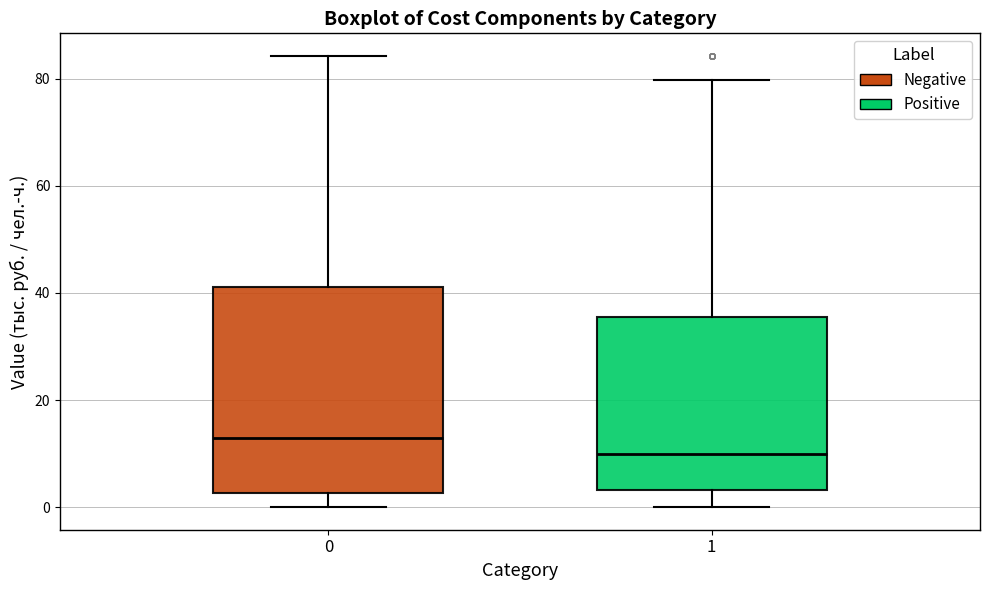

Reading left to right, read every box against the y-axis: the position of its median line, the range the box covers, and the ends of its whiskers. The values are not printed on the chart, so give them approximately, as read against the axis.

0: median 12, box 2 to 42, whiskers 0 to 84
1: median 10, box 4 to 36, whiskers 0 to 80